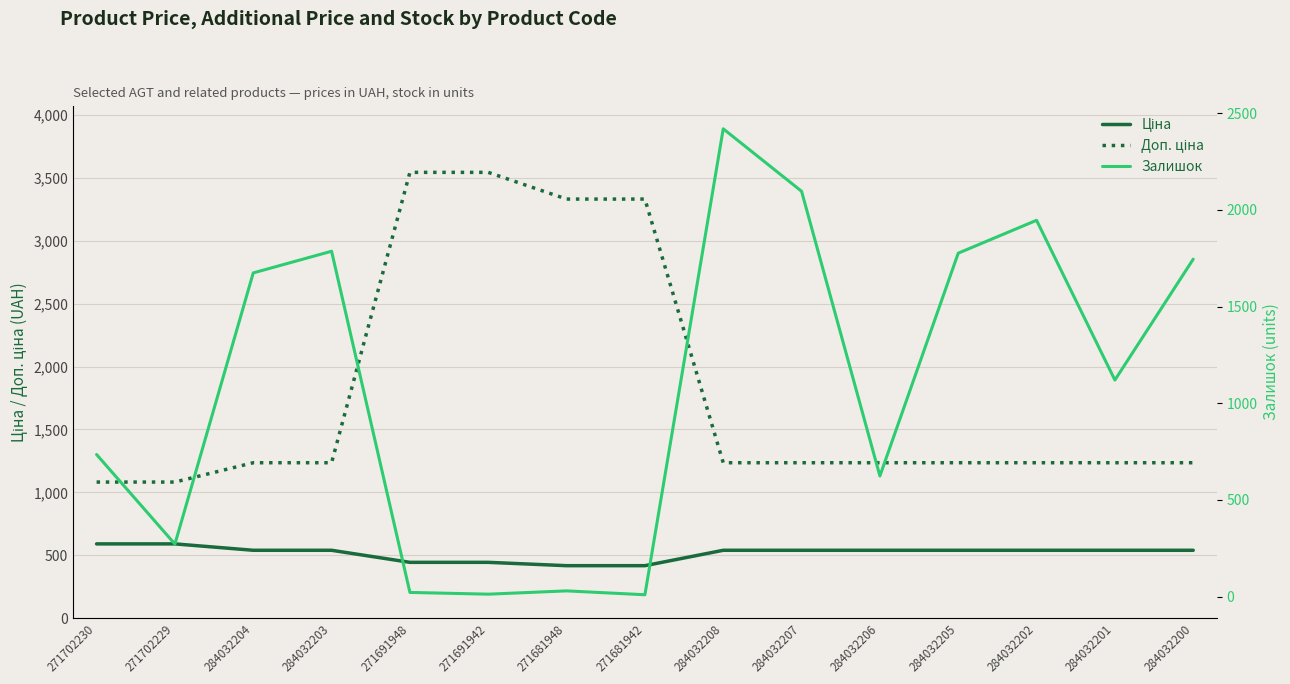

Rank the series at 271691948 from lowest to highest value.

Залишок, Ціна, Доп. ціна